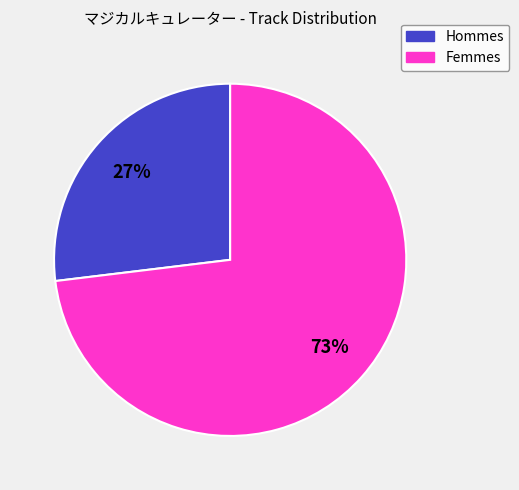

Which slice is the largest?

Femmes